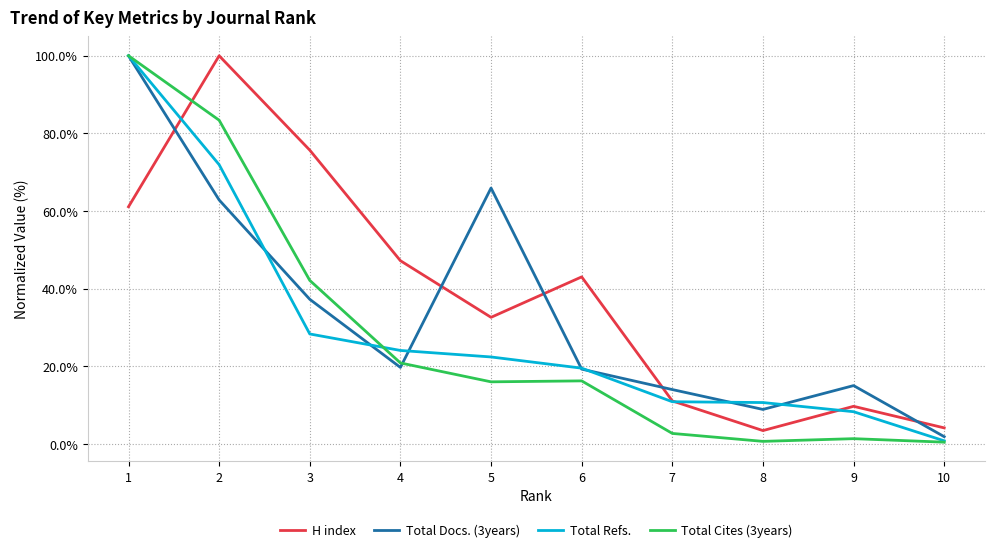

The Total Refs. series shows 19.5 at 6. True or false?

True